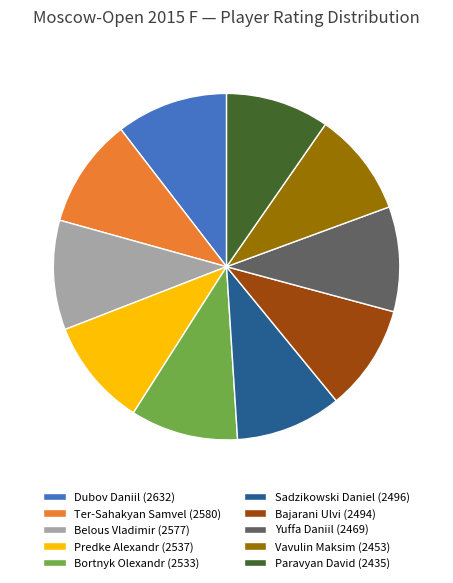

The Yuffa Daniil slice represents 10% of the pie. True or false?

True